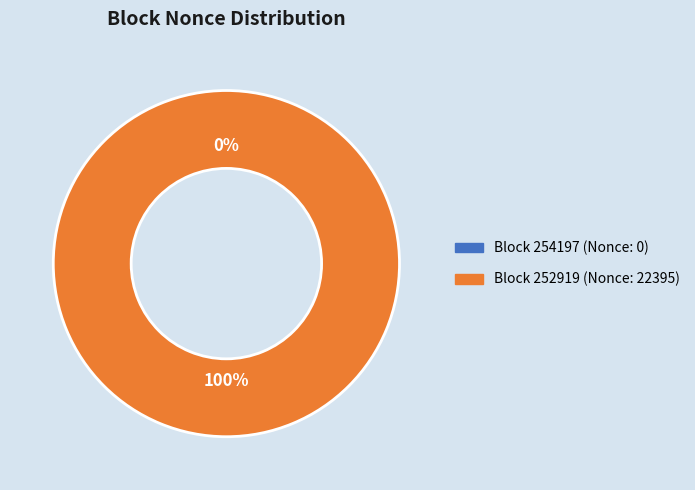

To the nearest percent, what is the difference between the largest and smallest slice percentages?

100%